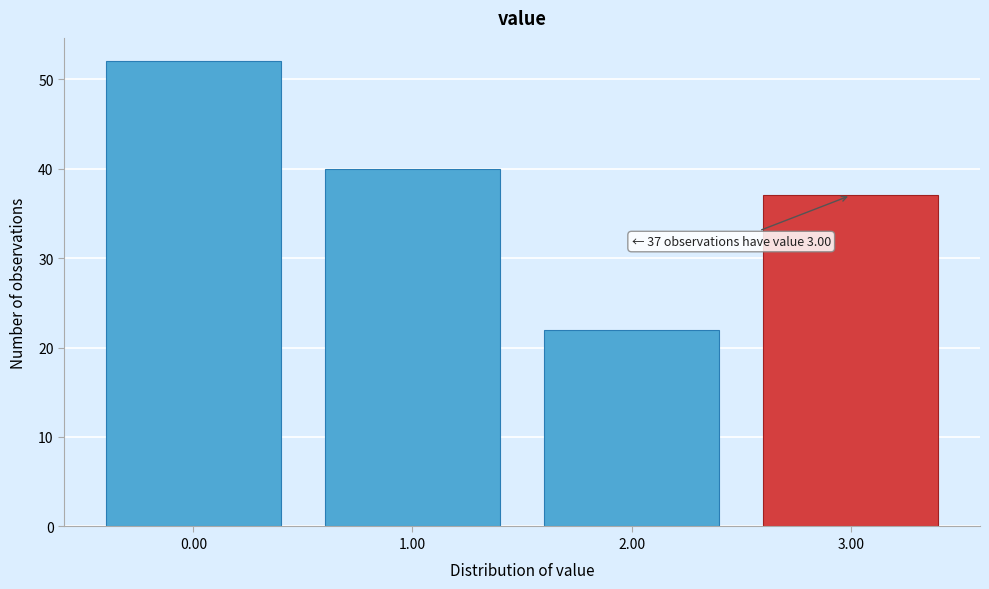

Reading left to right, what are all the values shown in this chart?

52	40	22	37